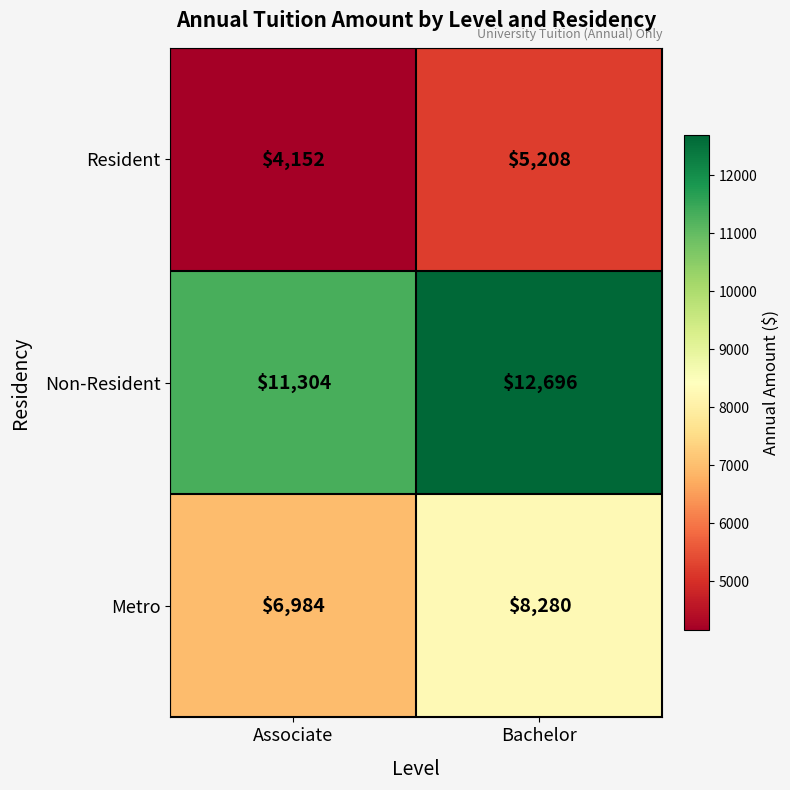

What value does the Non-Resident series have at Bachelor, to the nearest 10?

12700